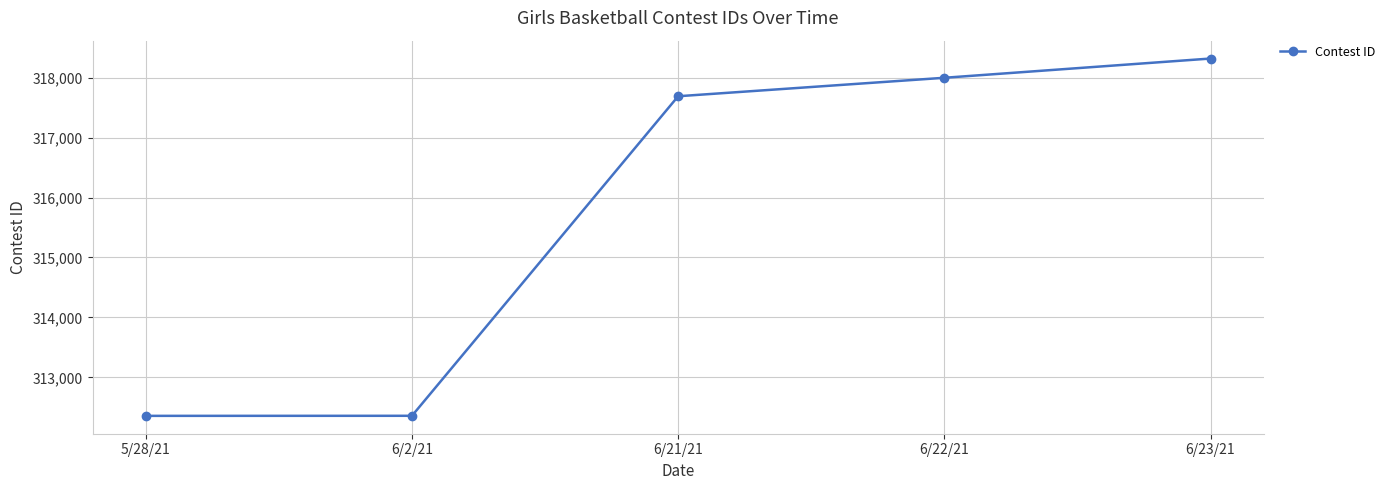

Where is the data nearest to the value 315338?

6/21/21